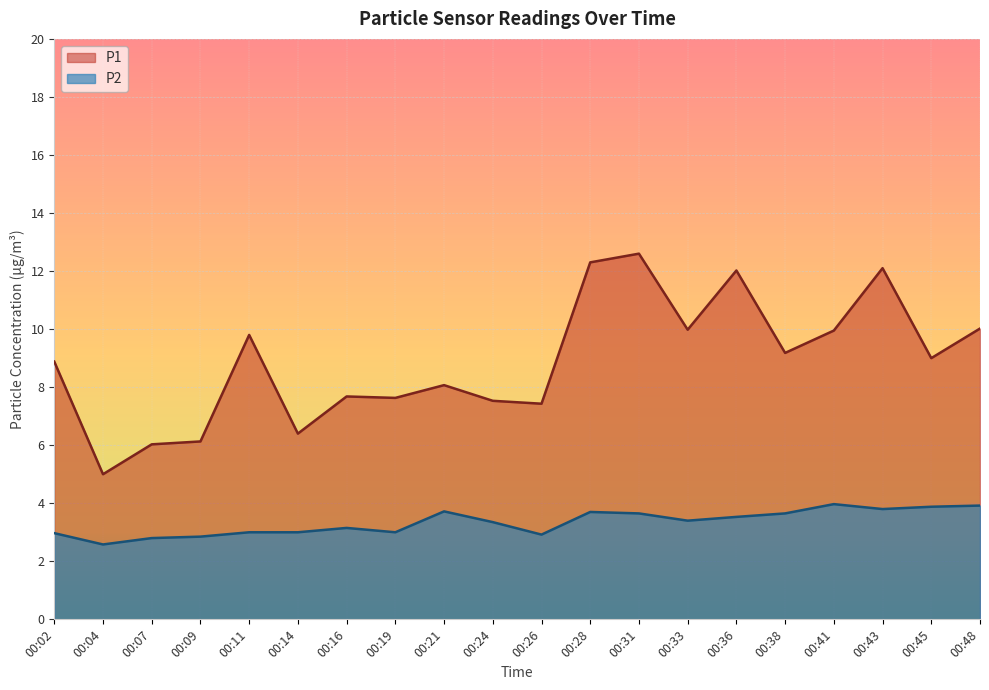

What is the difference between the P1 values at 00:28 and 00:21?

4.2